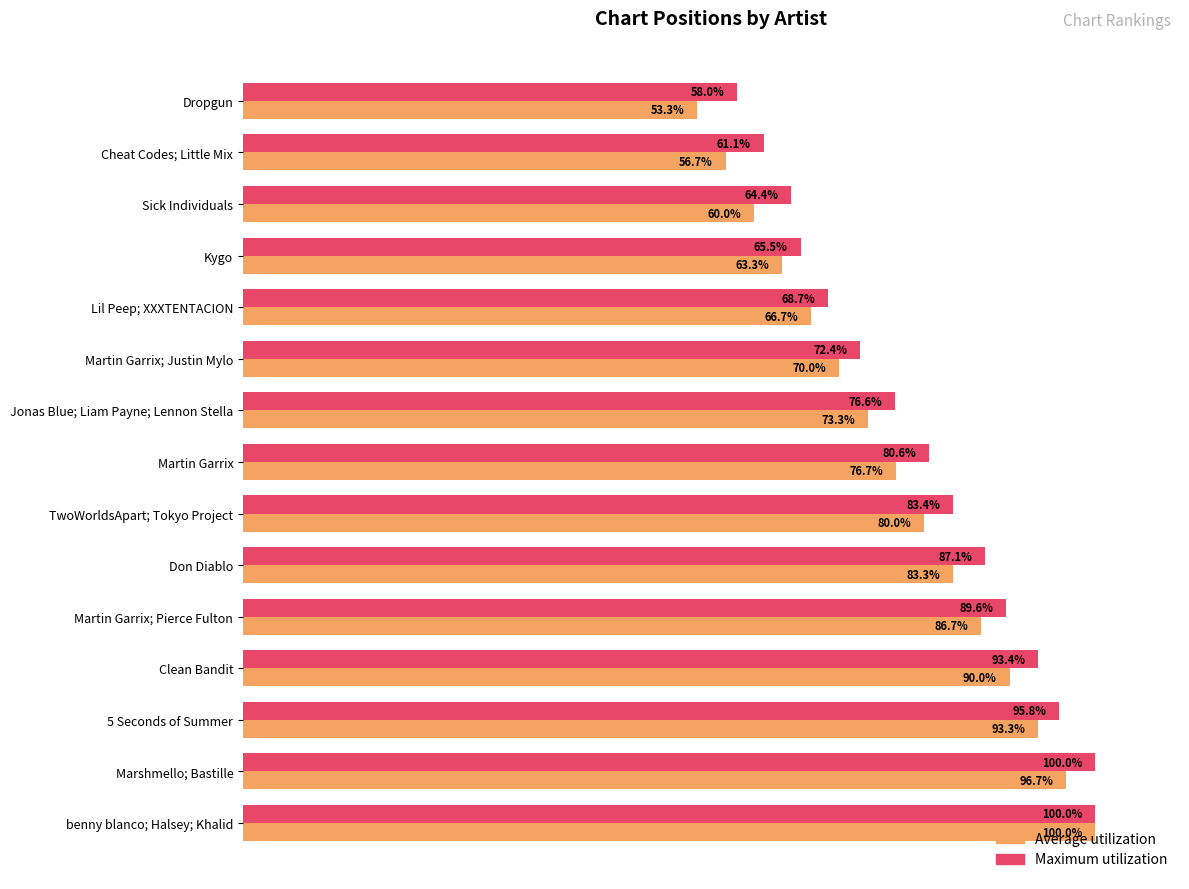

How many values in the Average utilization series exceed 76?

8